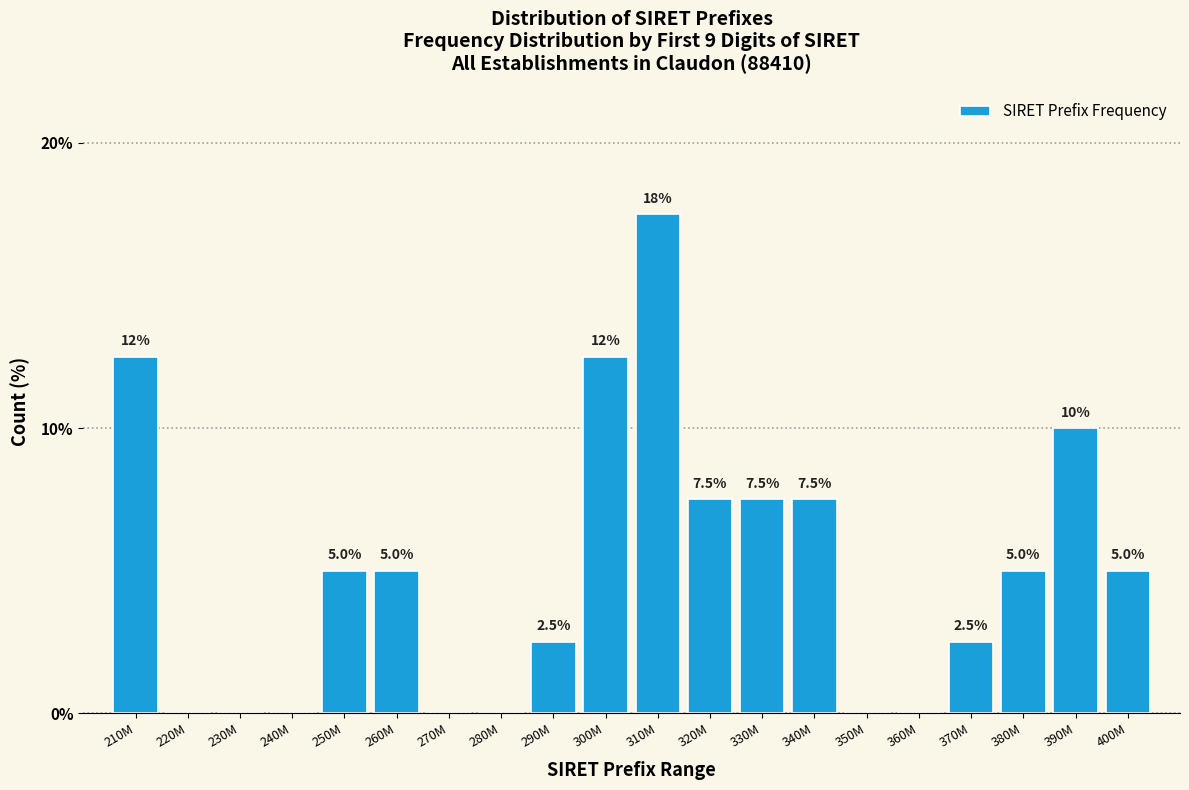

Reading left to right, extract all data points from this chart.

210M=12.5	220M=0.0	230M=0.0	240M=0.0	250M=5.0	260M=5.0	270M=0.0	280M=0.0	290M=2.5	300M=12.5	310M=17.5	320M=7.5	330M=7.5	340M=7.5	350M=0.0	360M=0.0	370M=2.5	380M=5.0	390M=10.0	400M=5.0